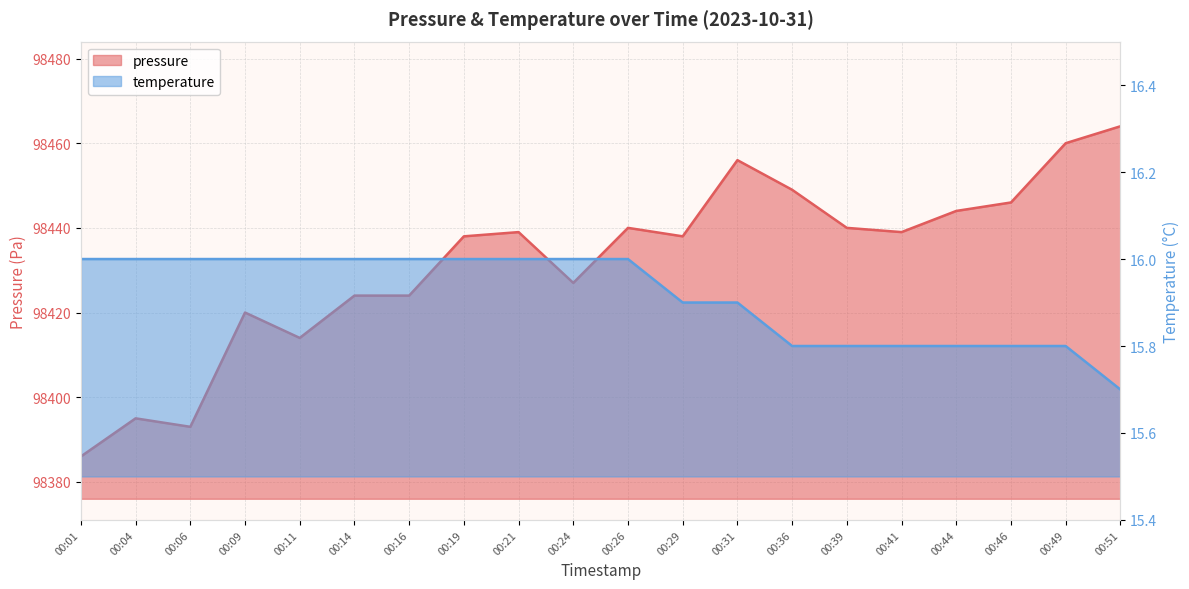

Which category has the lowest value across all series?

00:51